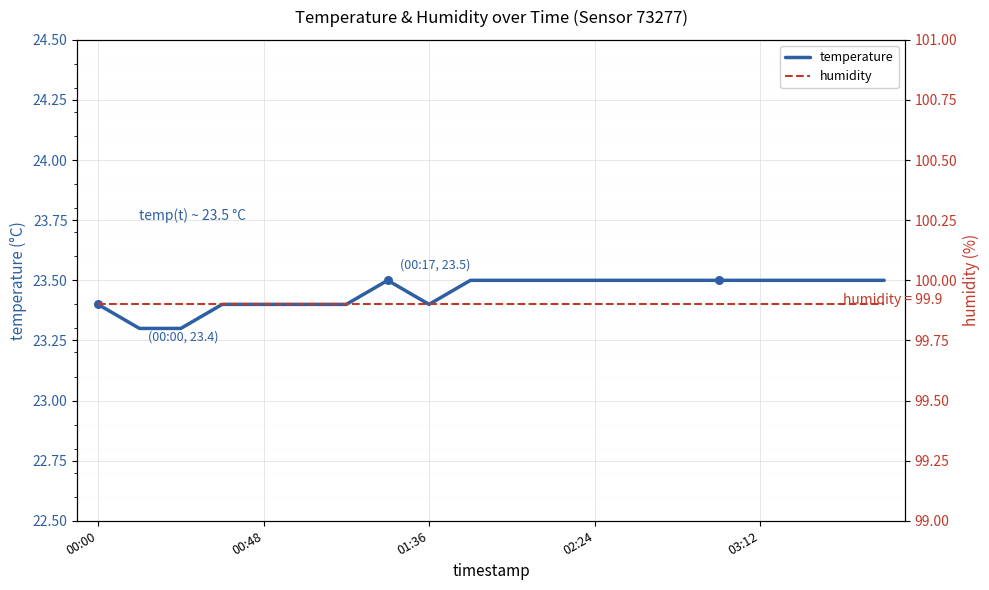

Which series contains the lowest Y value?

temperature